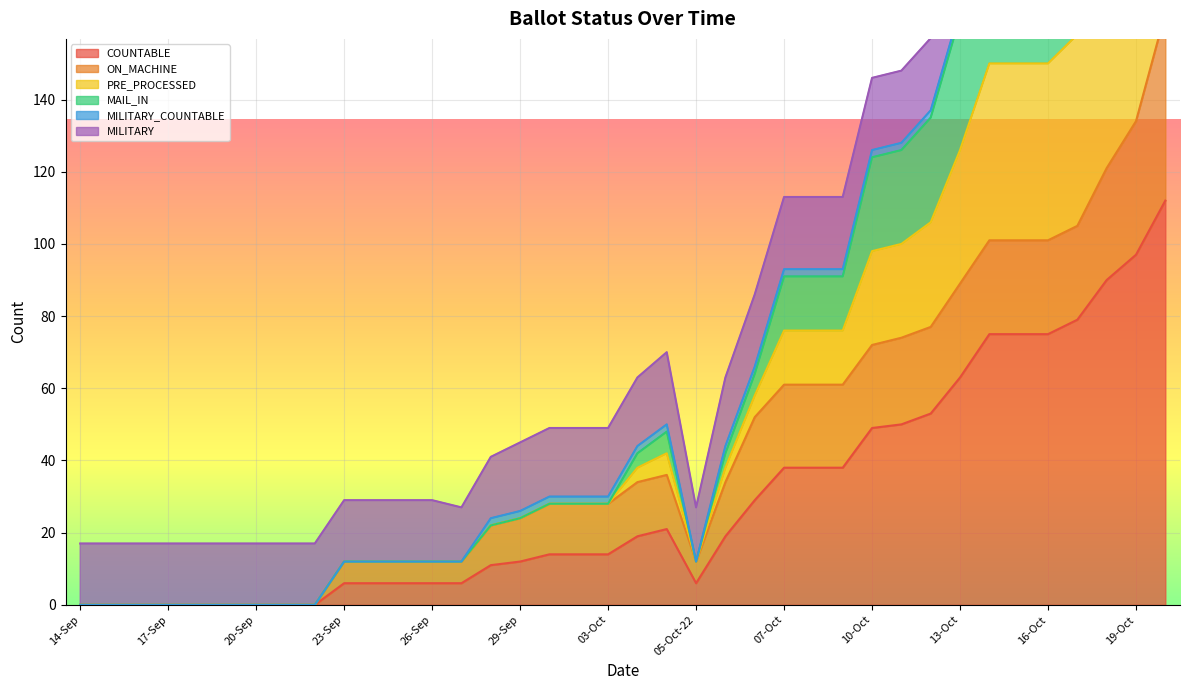

In PRE_PROCESSED, how many points are higher than both neighbors (excluding endpoints)?

1